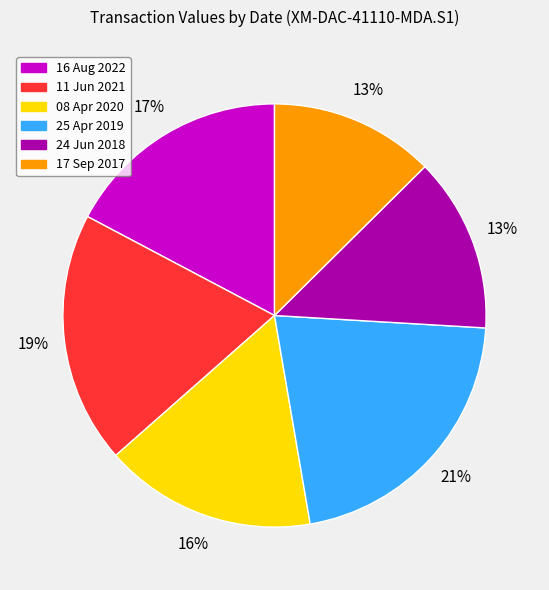

The 25 Apr 2019 slice represents 21% of the pie. True or false?

True